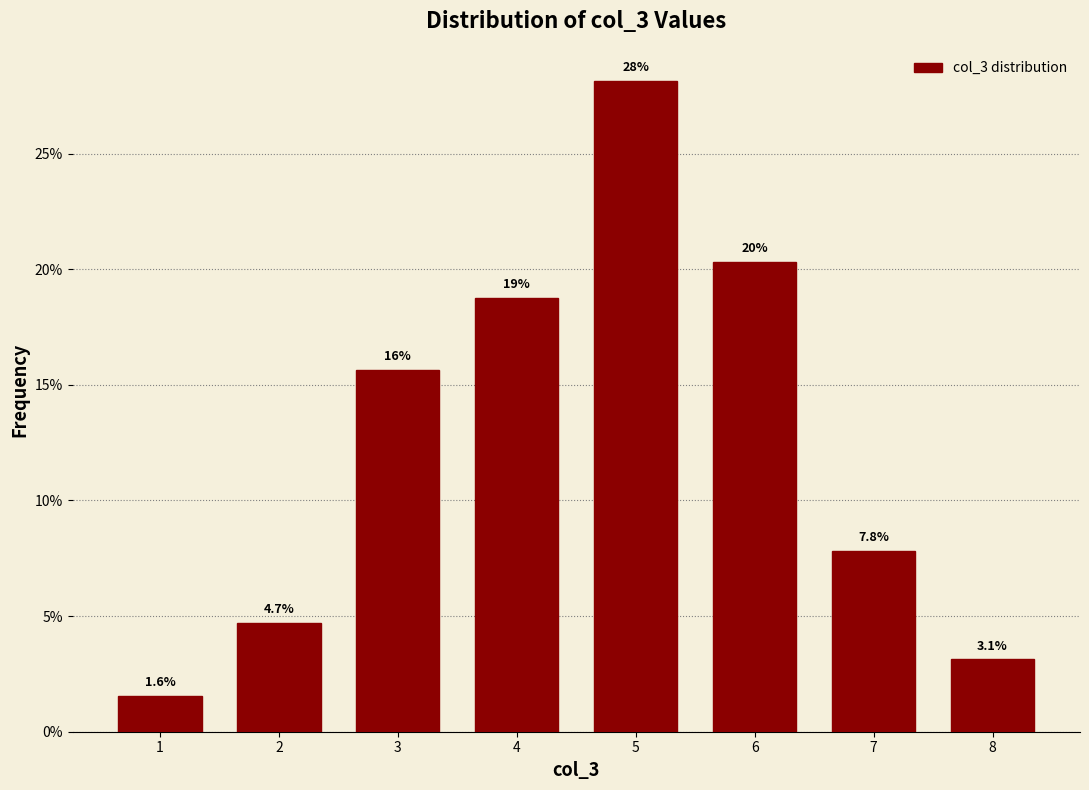

Reading left to right, extract all data points from this chart.

1.6	4.7	15.6	18.8	28.1	20.3	7.8	3.1